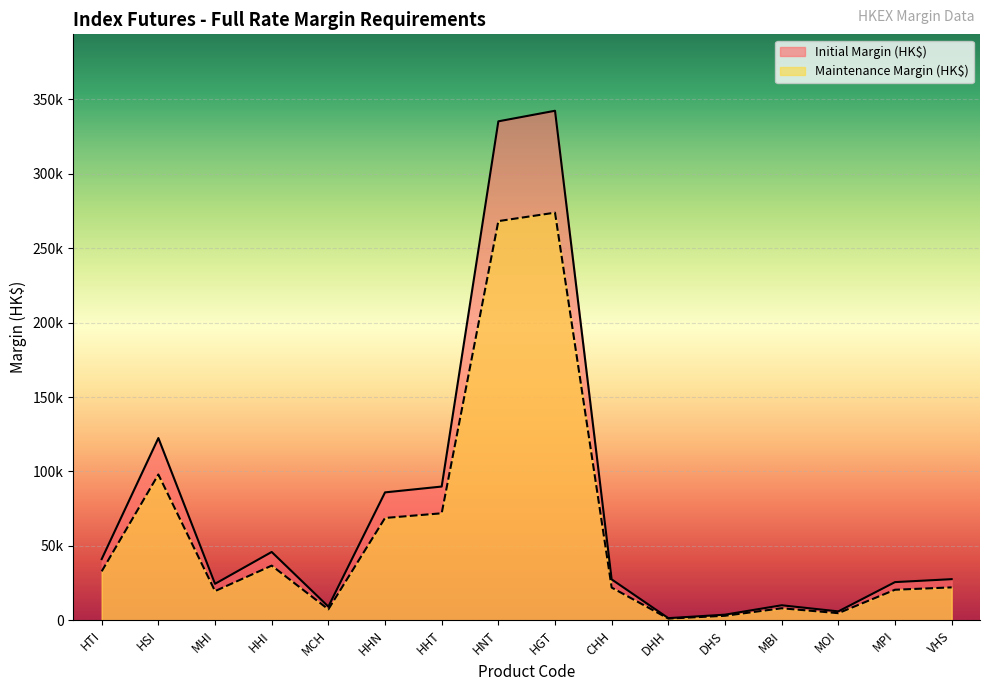

What is the average value of the Initial Margin (HK$) series?

74892